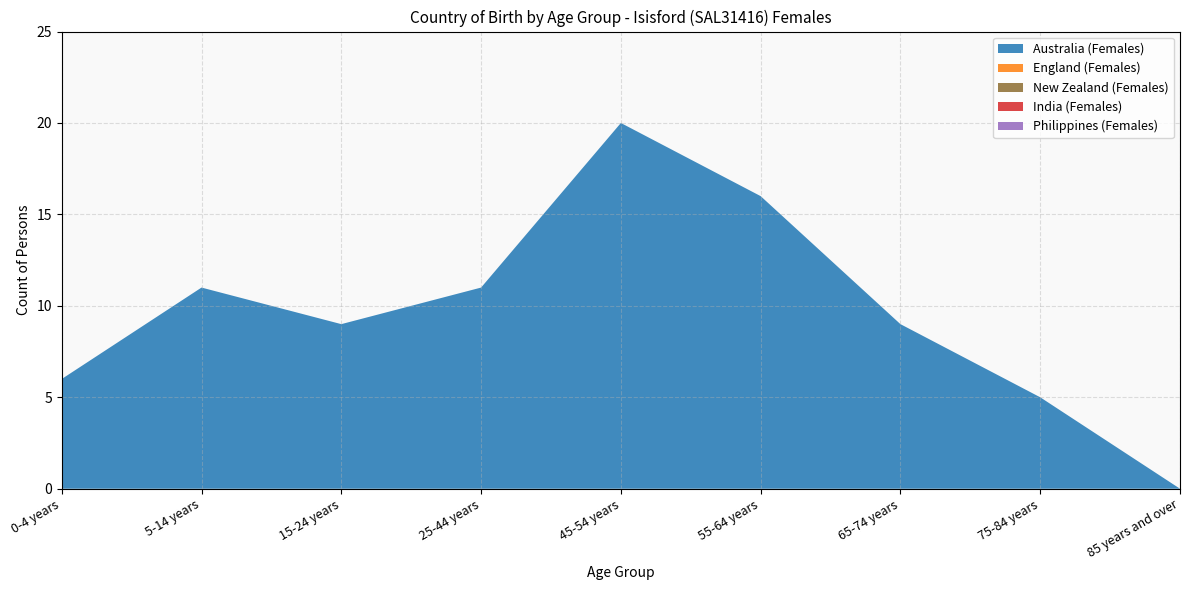

Reading right to left, extract all data points from this chart.

Australia (Females): 0	5	9	16	20	11	9	11	6
England (Females): 0	0	0	0	0	0	0	0	0
New Zealand (Females): 0	0	0	0	0	0	0	0	0
India (Females): 0	0	0	0	0	0	0	0	0
Philippines (Females): 0	0	0	0	0	0	0	0	0